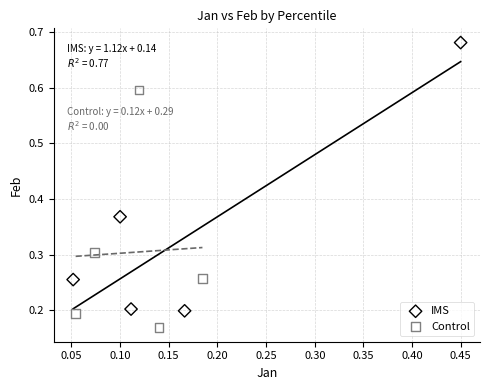

Which series contains the highest Y value?

IMS